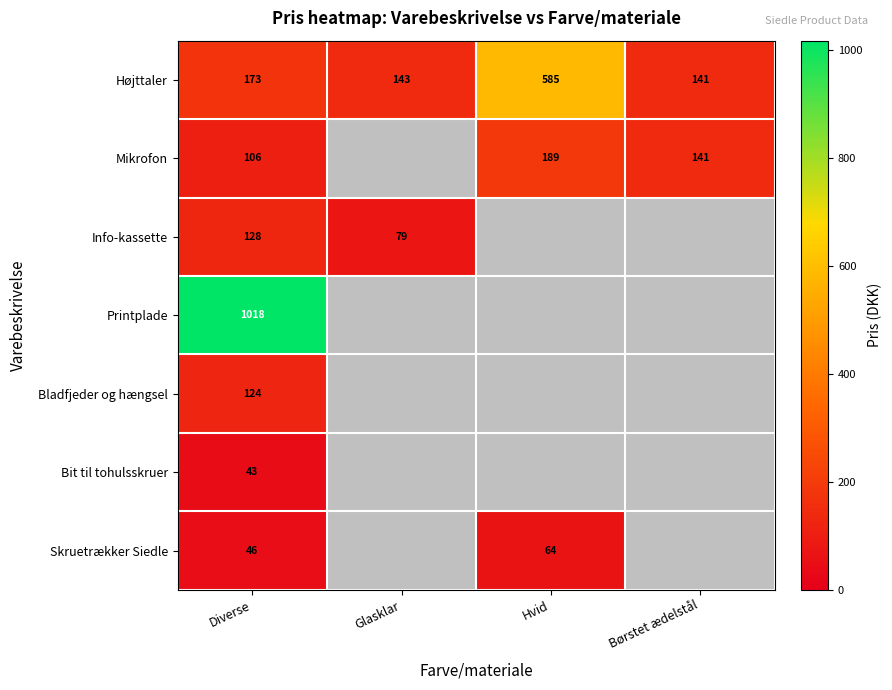

Is it true that Højttaler equals 1002 at Hvid?

False